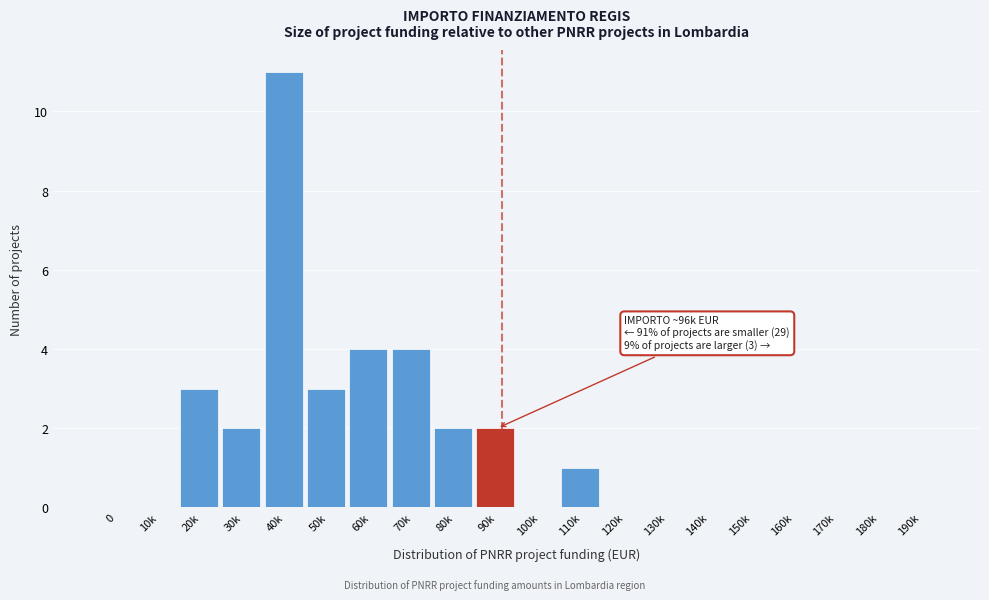

Reading left to right, list all the values displayed in this chart.

0=0	10k=0	20k=3	30k=2	40k=11	50k=3	60k=4	70k=4	80k=2	90k=2	100k=0	110k=1	120k=0	130k=0	140k=0	150k=0	160k=0	170k=0	180k=0	190k=0